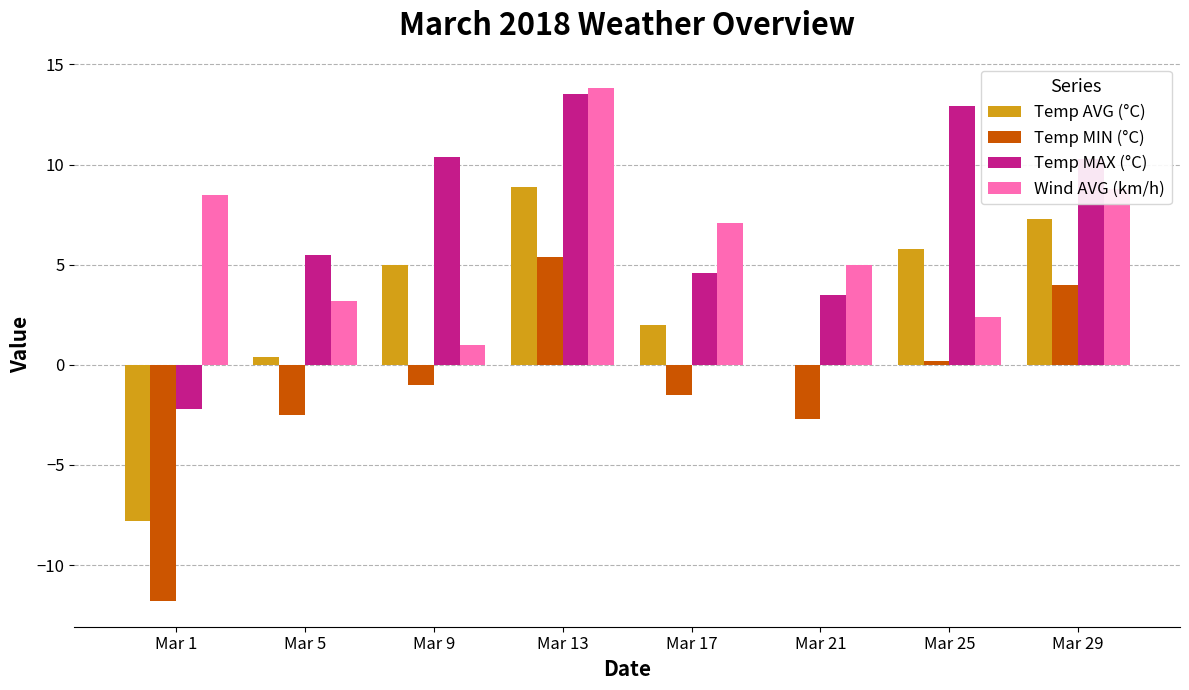

What is the highest value of the Temp AVG (°C) series?

8.9